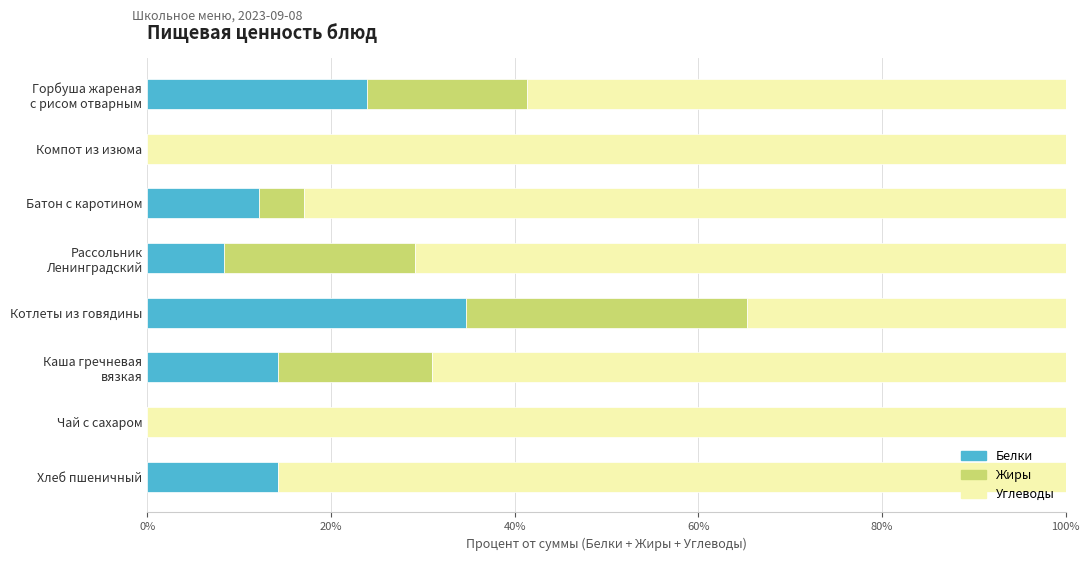

At which label does Белки reach its peak?

Котлеты из говядины